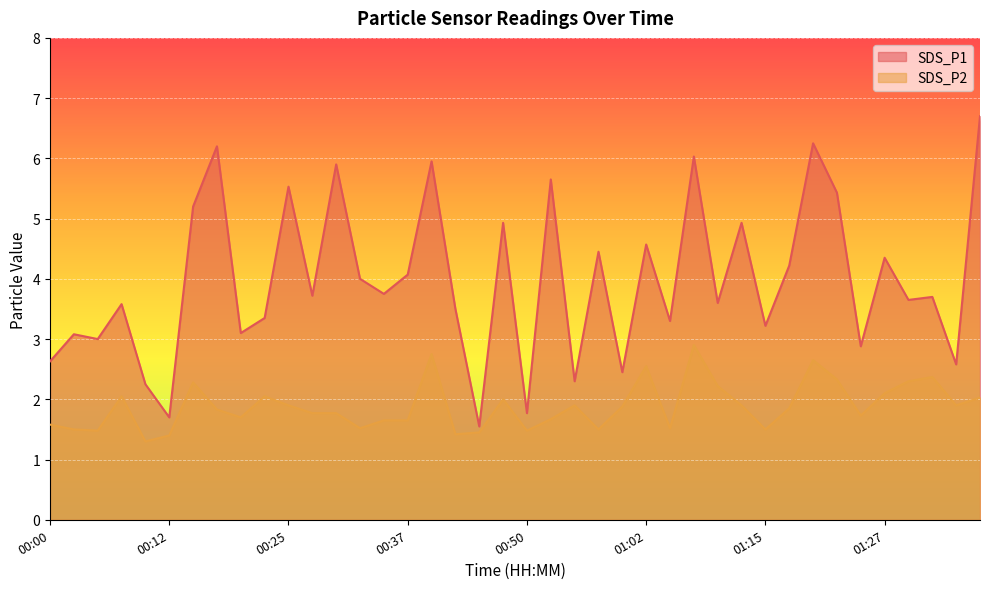

Rank the series by their maximum value, from lowest to highest.

SDS_P2, SDS_P1